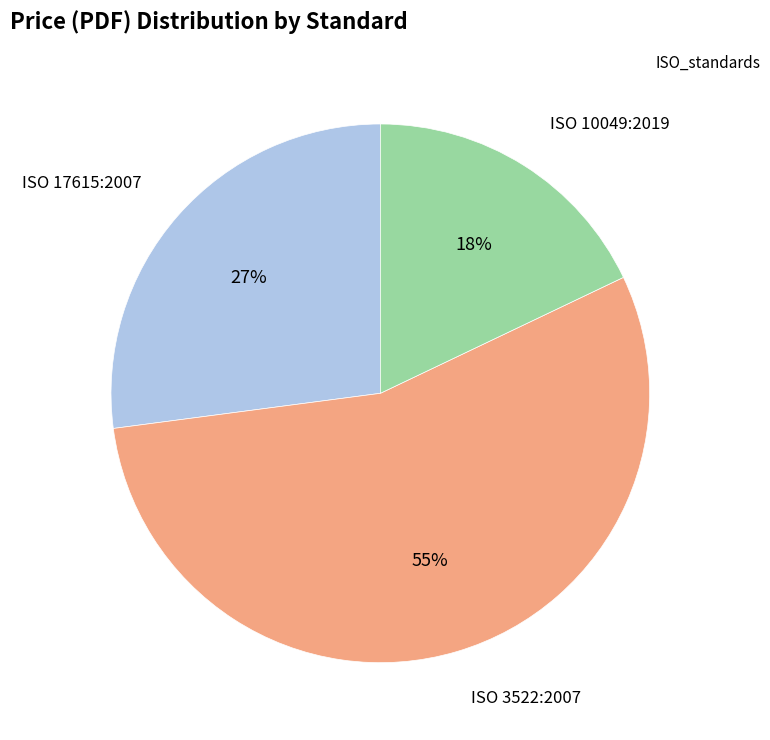

How many segments does this pie chart have?

3